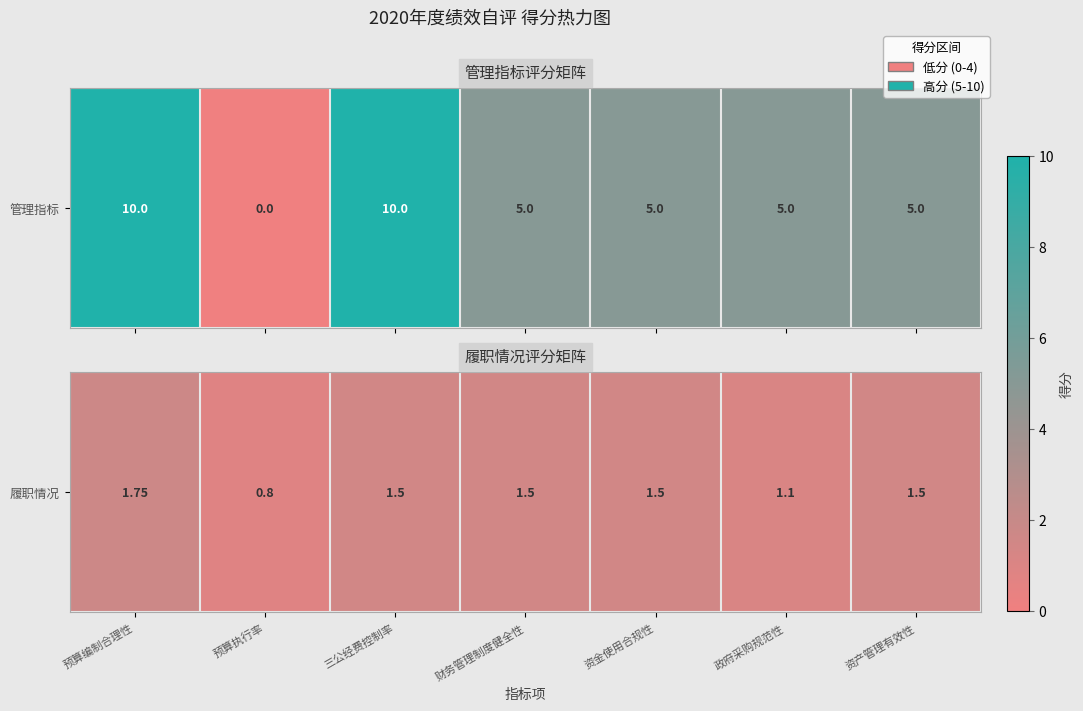

Between 三公经费控制率 and 政府采购规范性, which is larger?

三公经费控制率